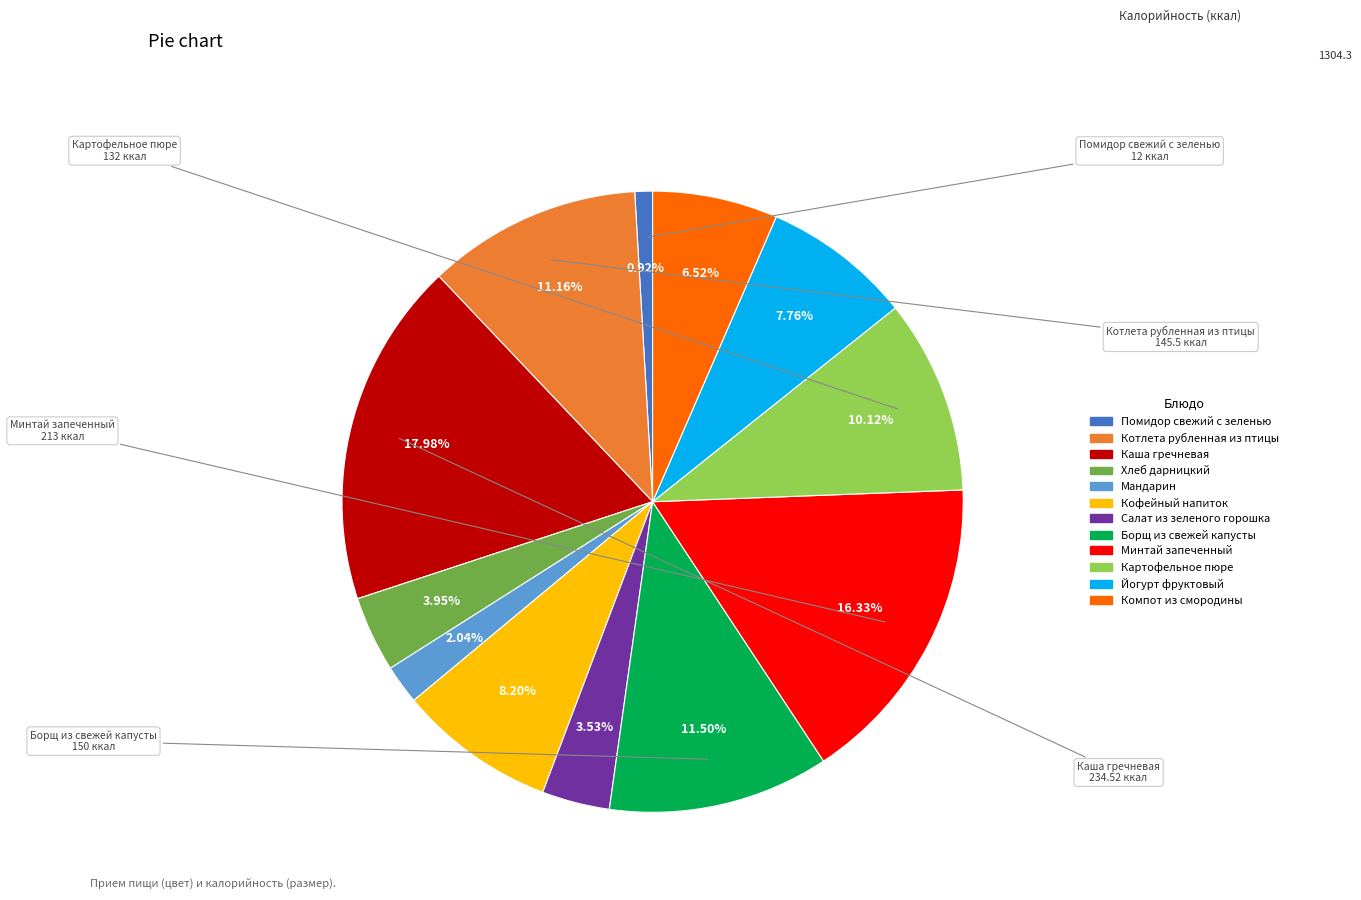

How much of the chart is everything except Кофейный напиток?

91.8%